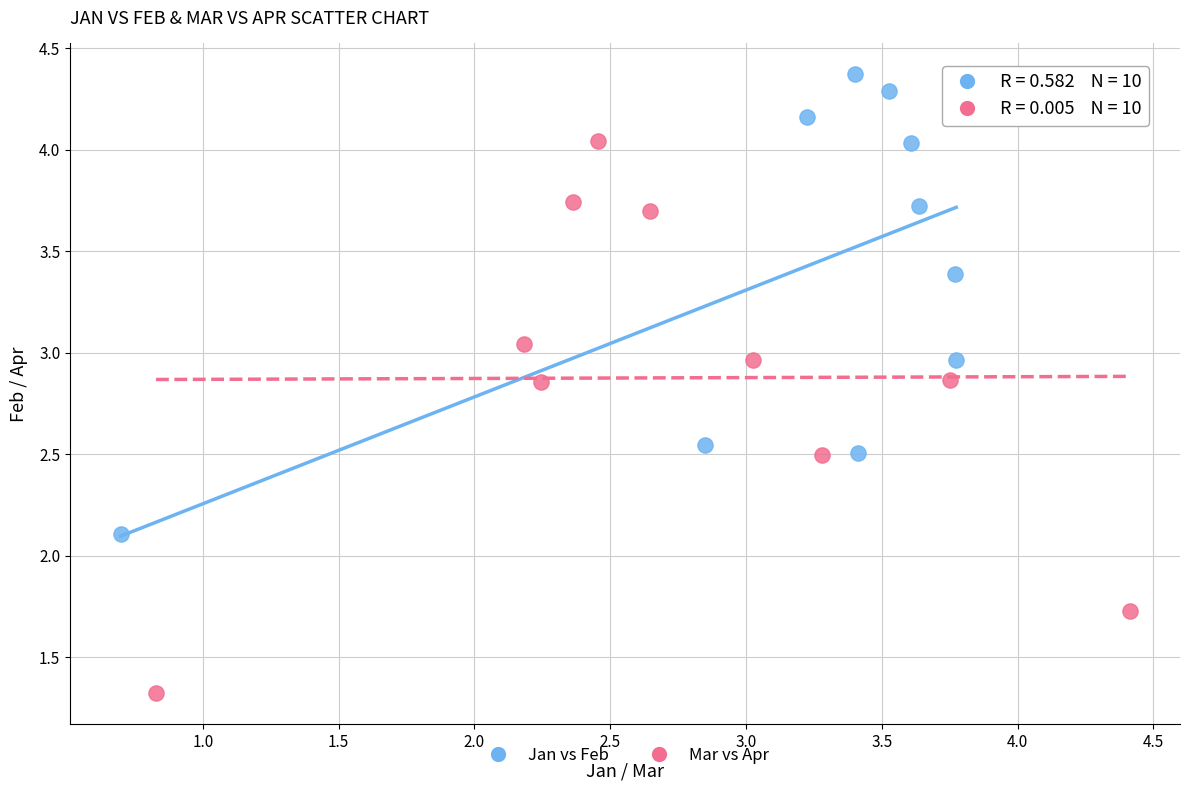

Which series has the largest Y range (max minus min)?

Mar vs Apr